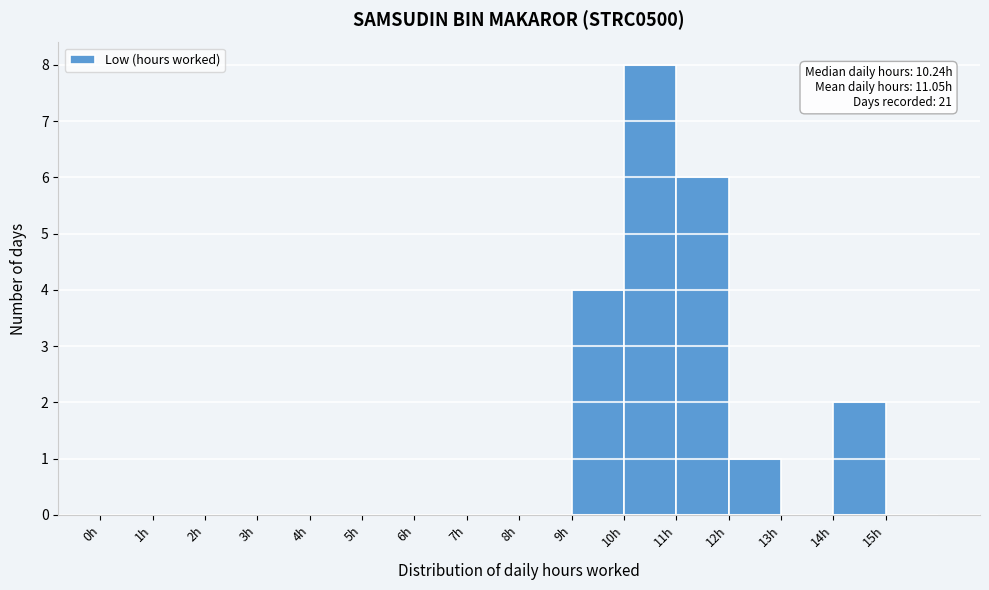

Over which range of the x-axis is the bar tallest?

10 to 11